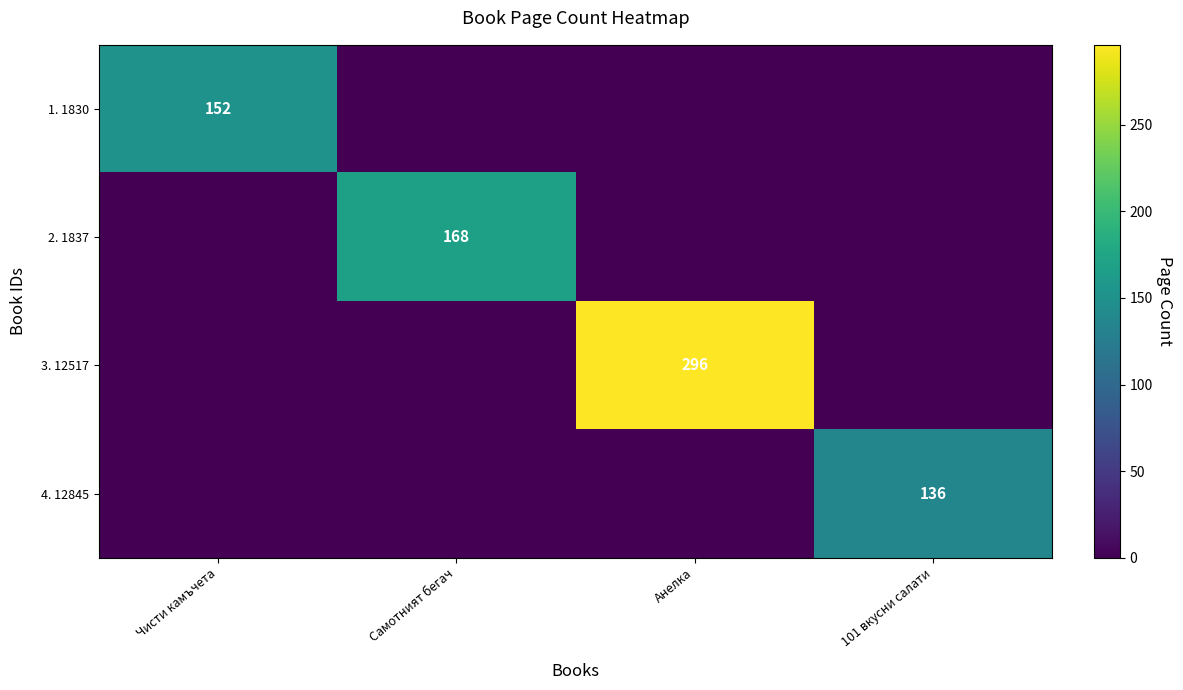

Is the value of 3. 12517 at Анелка greater than the value of 4. 12845 at 101 вкусни салати?

Yes